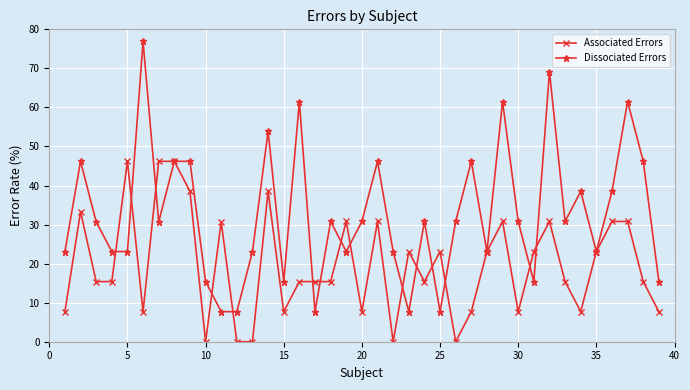

Which series has the largest total across all categories?

Dissociated Errors